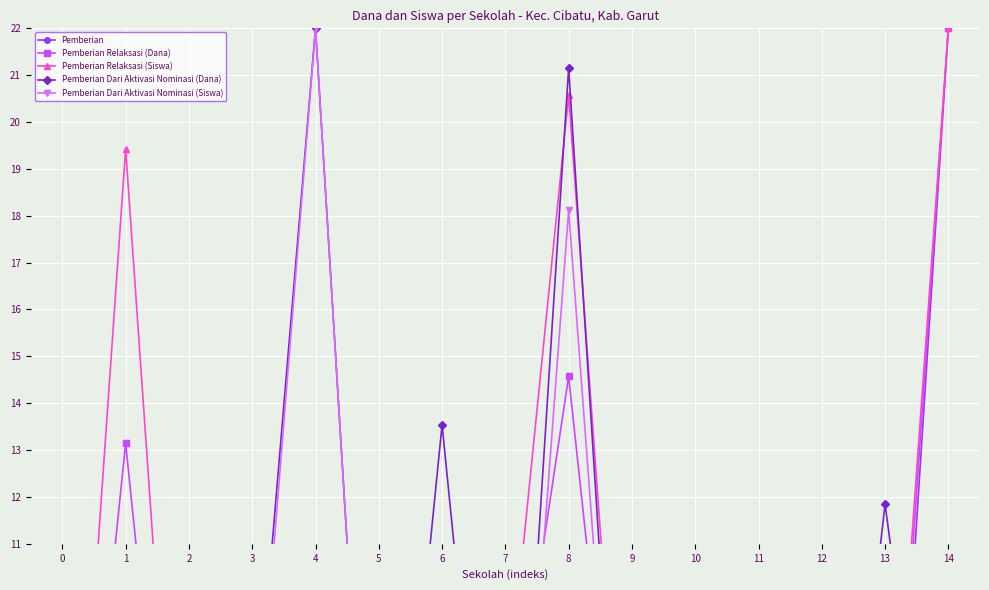

What is the difference between the second highest and minimum values in the Pemberian Dari Aktivasi Nominasi (Siswa) series?

18.1